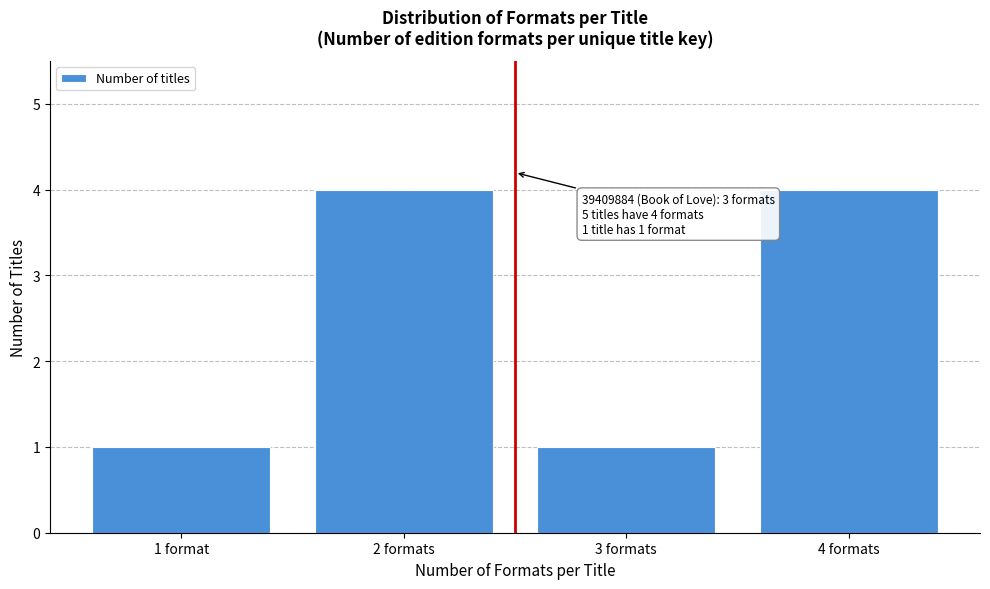

Reading left to right, what are all the values shown in this chart?

1 format=1	2 formats=4	3 formats=1	4 formats=4